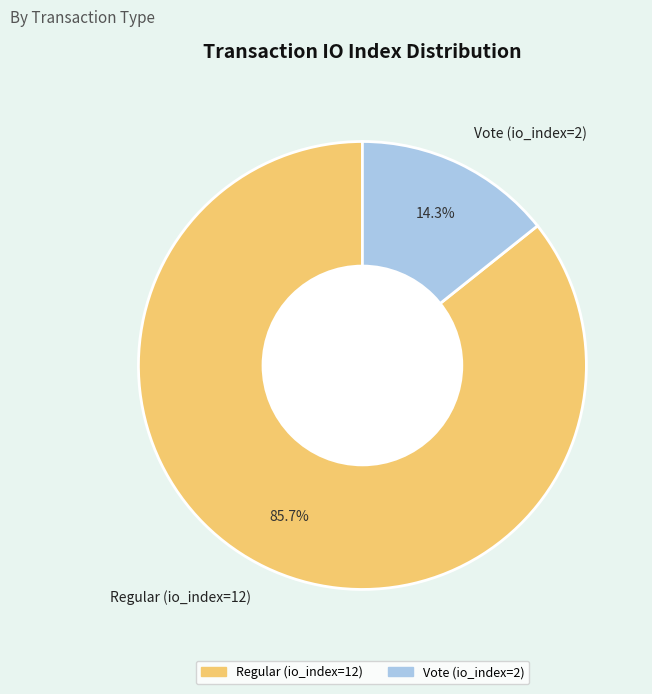

To the nearest percent, what is the combined percentage of Regular (io_index=12) and Vote (io_index=2)?

100%